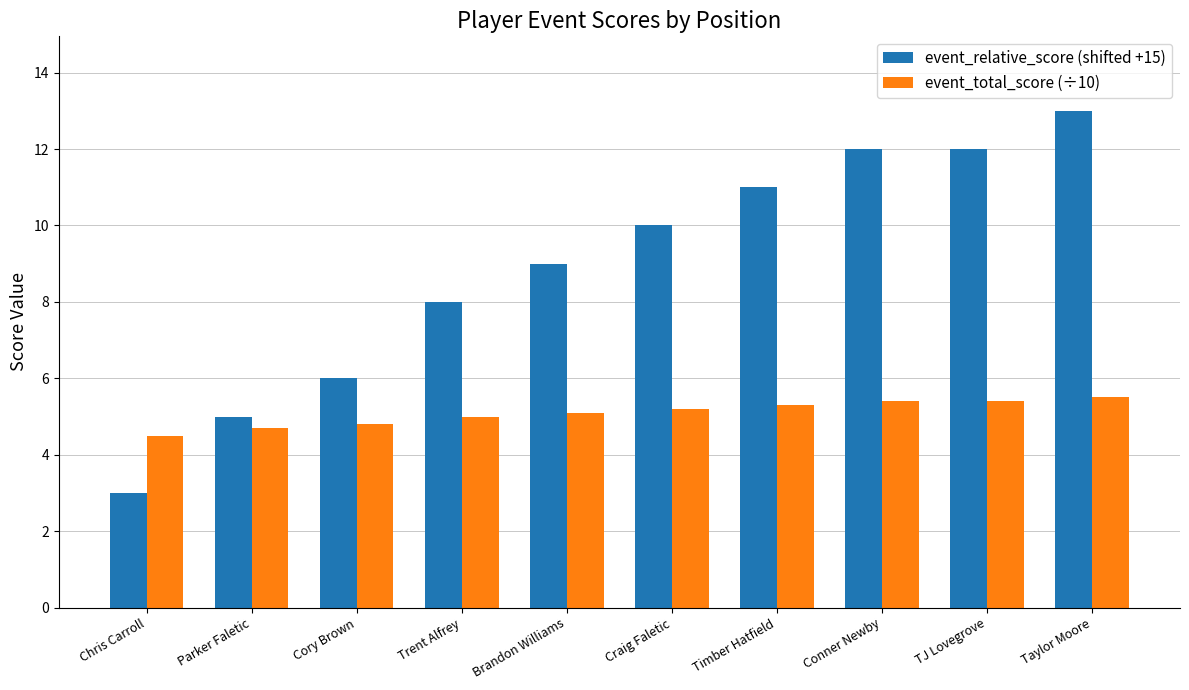

The value of event_total_score (÷10) at Craig Faletic is 8.9. True or false?

False